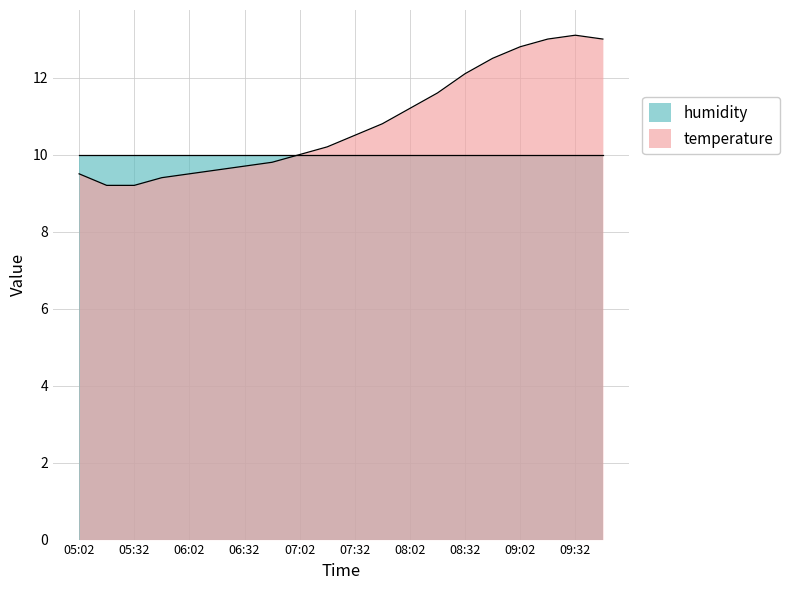

True or false: the data shows 13.0 at 09:17.

True